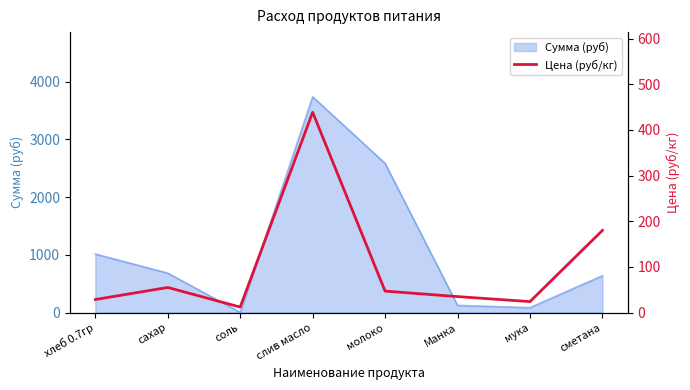

Rank the categories by value from lowest to highest.

соль, мука, хлеб 0.7гр, Манка, молоко, сахар, сметана, слив масло